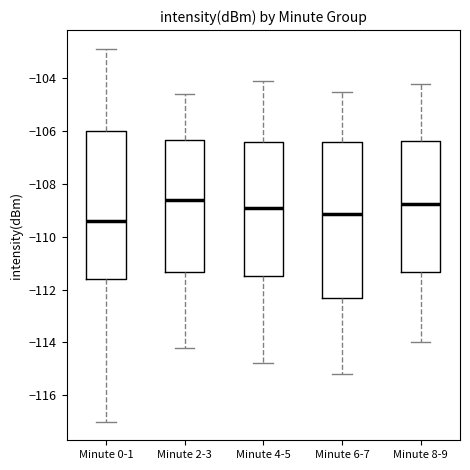

Which box is the tallest, from its lower edge to its upper edge?

Minute 6-7